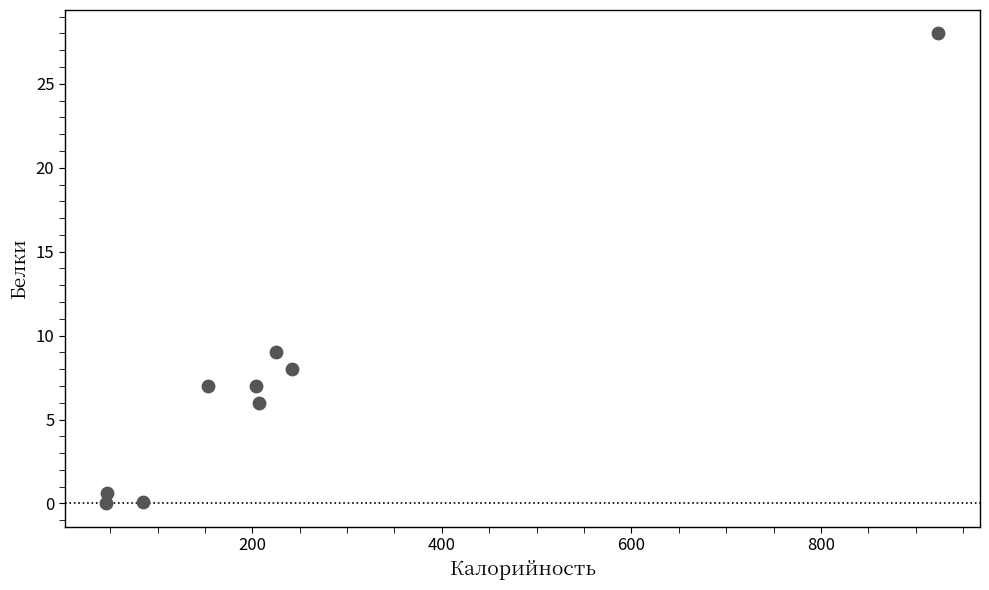

What Y value in the scatter plot is closest to 14?

9.0